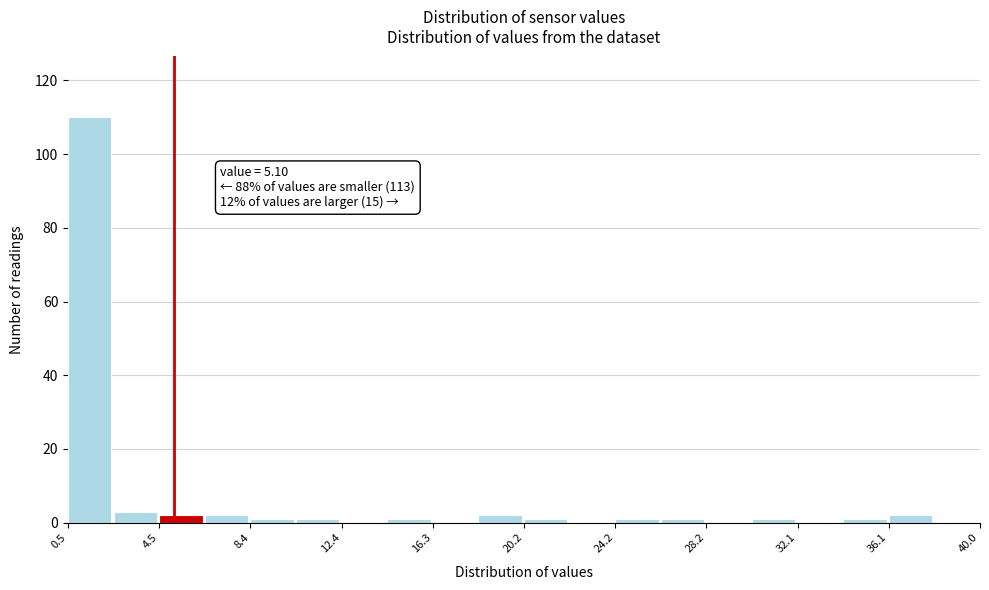

Around what value on the x-axis is the tallest bar? Give the approximate position of its centre, as read against the axis.

1.5